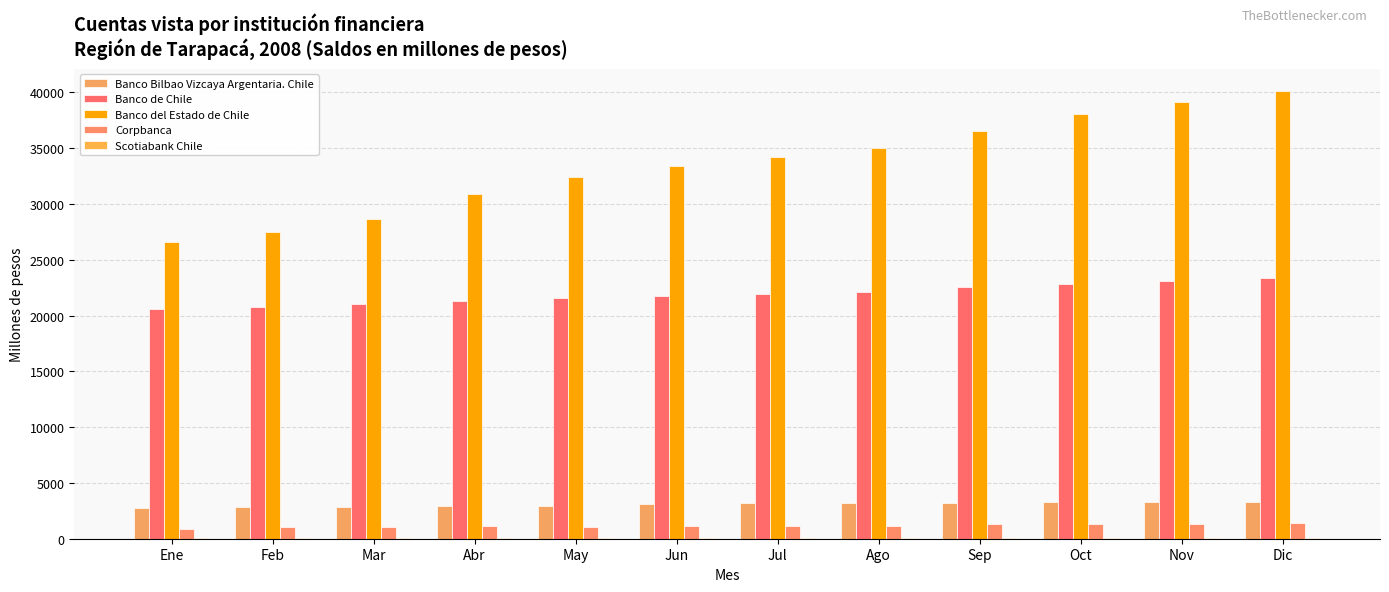

How many distinct data groups are displayed?

5